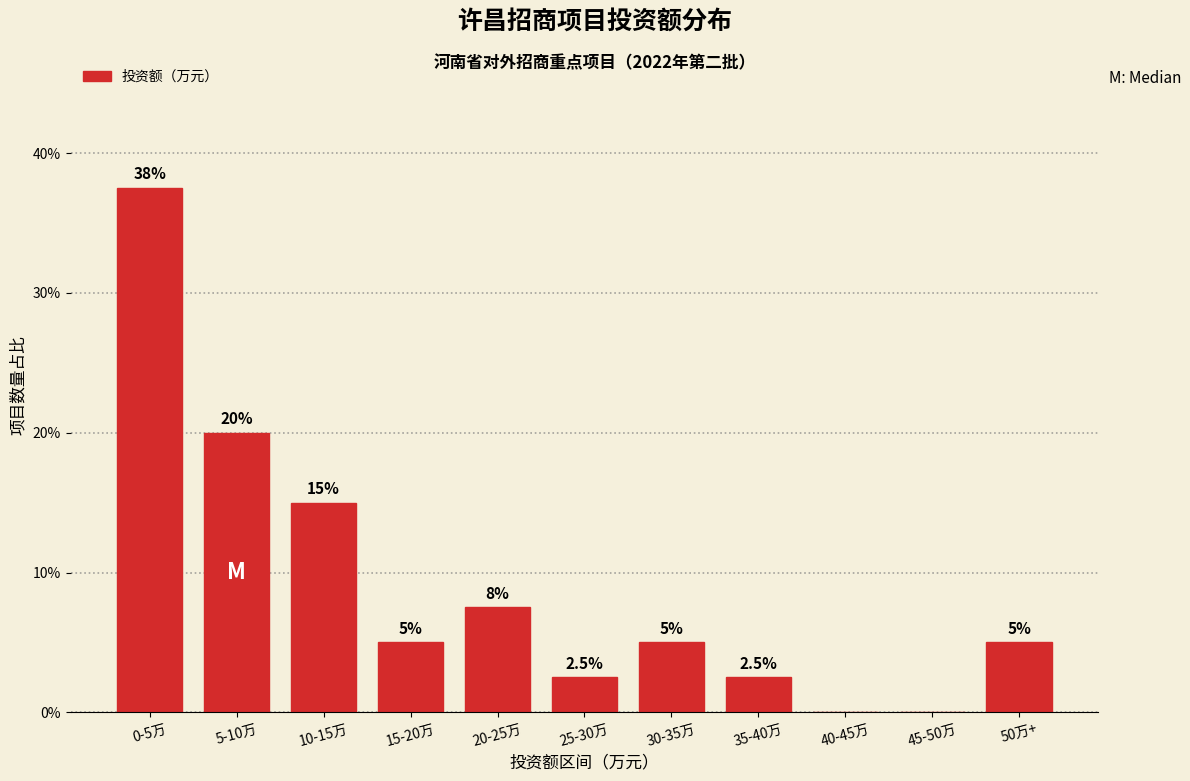

Reading right to left, list all the values displayed in this chart.

50万+=5.0	45-50万=0.0	40-45万=0.0	35-40万=2.5	30-35万=5.0	25-30万=2.5	20-25万=7.5	15-20万=5.0	10-15万=15.0	5-10万=20.0	0-5万=37.5